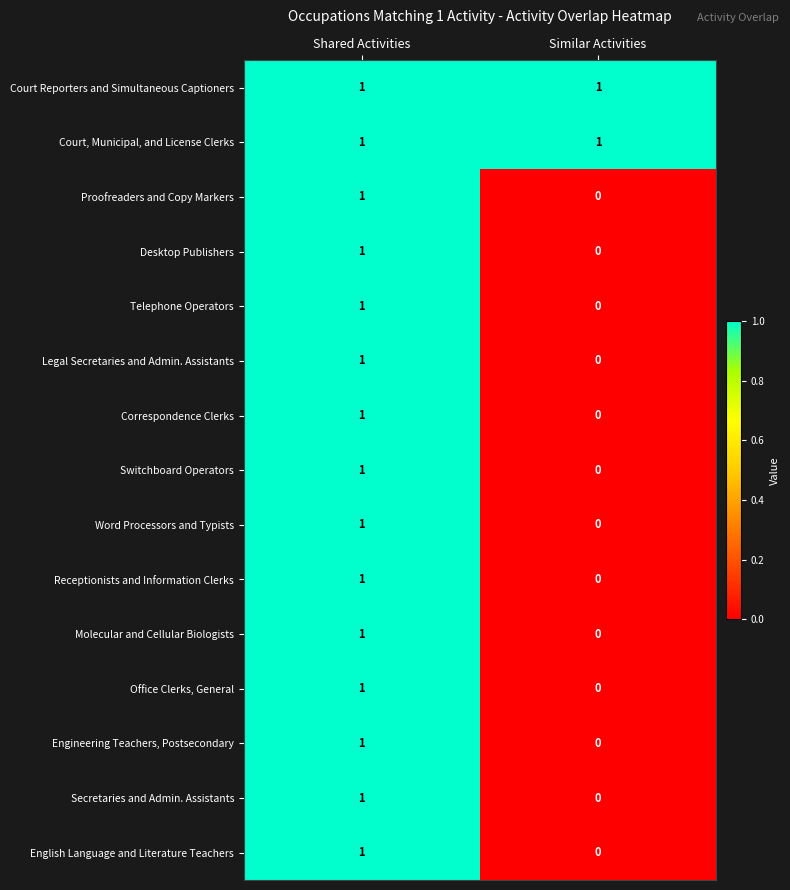

How many categories are shown in the chart?

2